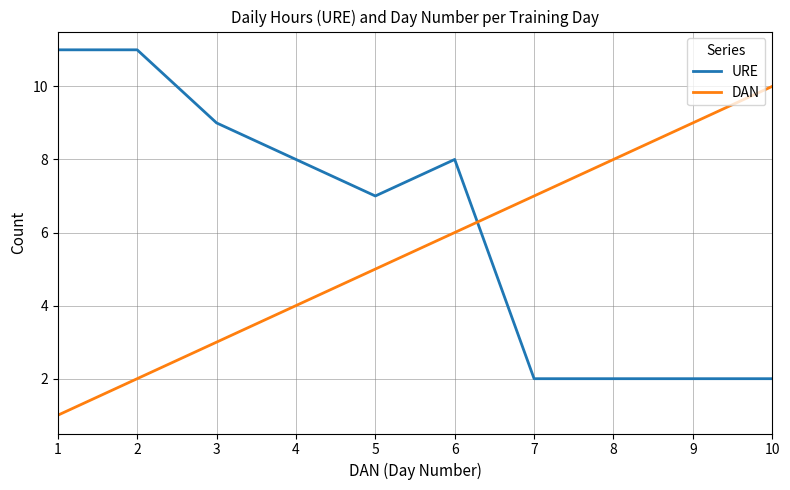

Rank the series by their average value, from lowest to highest.

DAN, URE